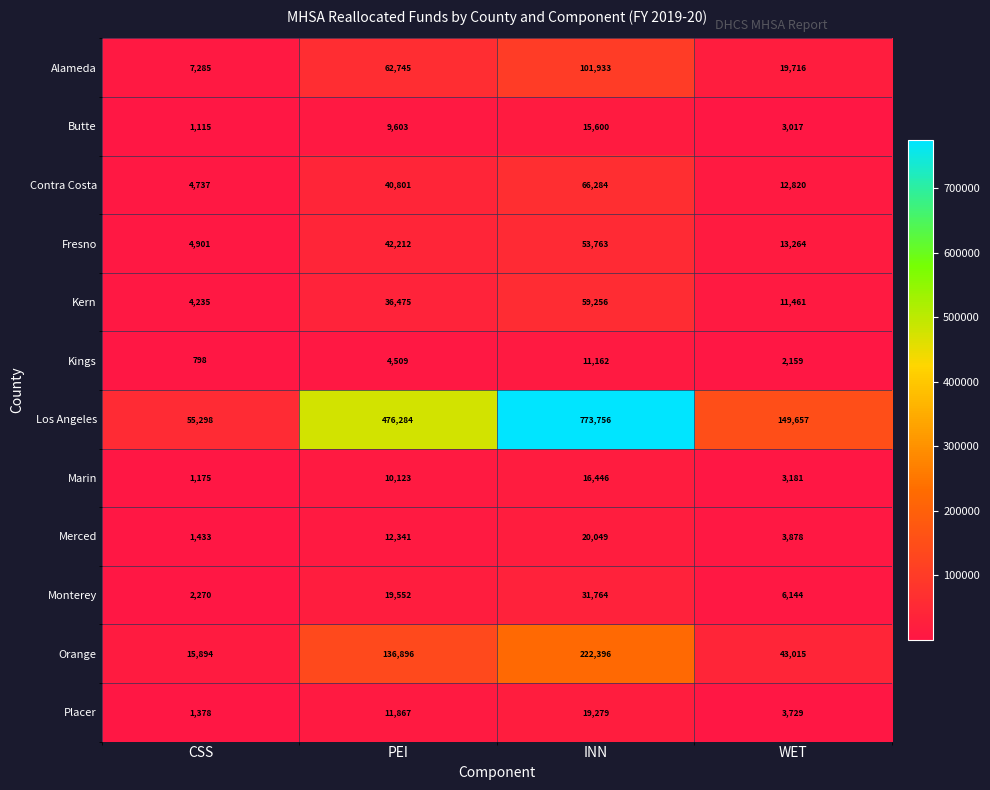

How many values in the Butte series are below 9603?

2